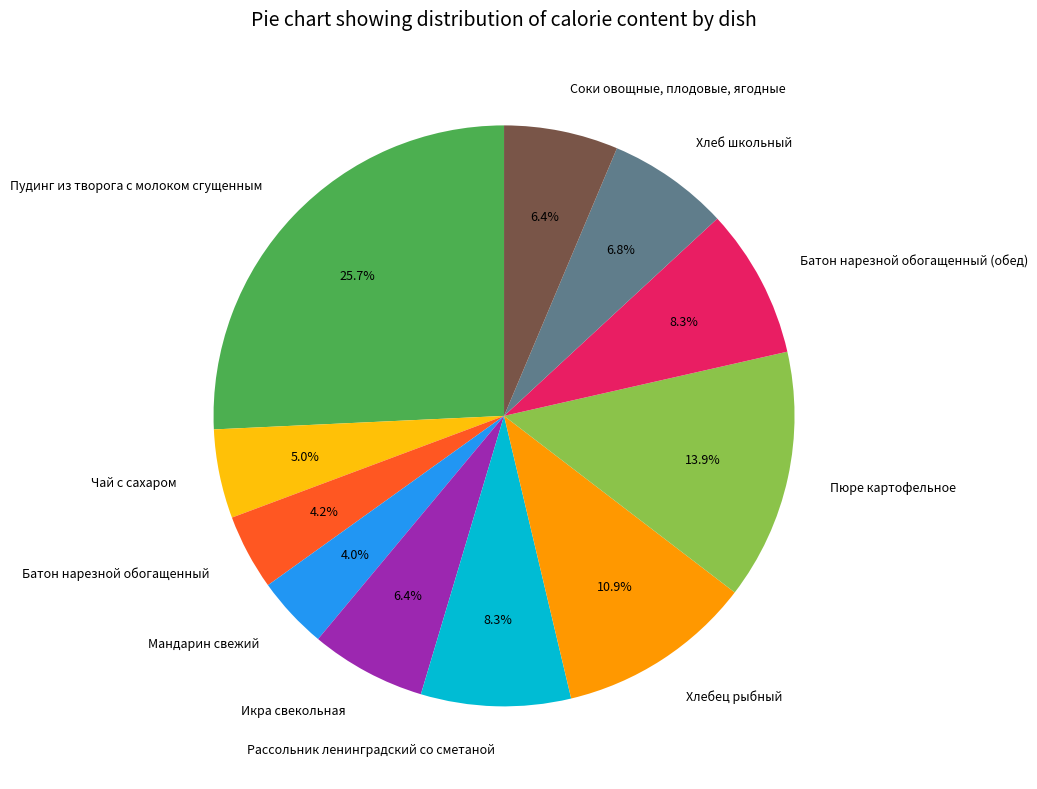

To the nearest percent, what is the combined percentage of Чай с сахаром and Пудинг из творога с молоком сгущенным?

31%